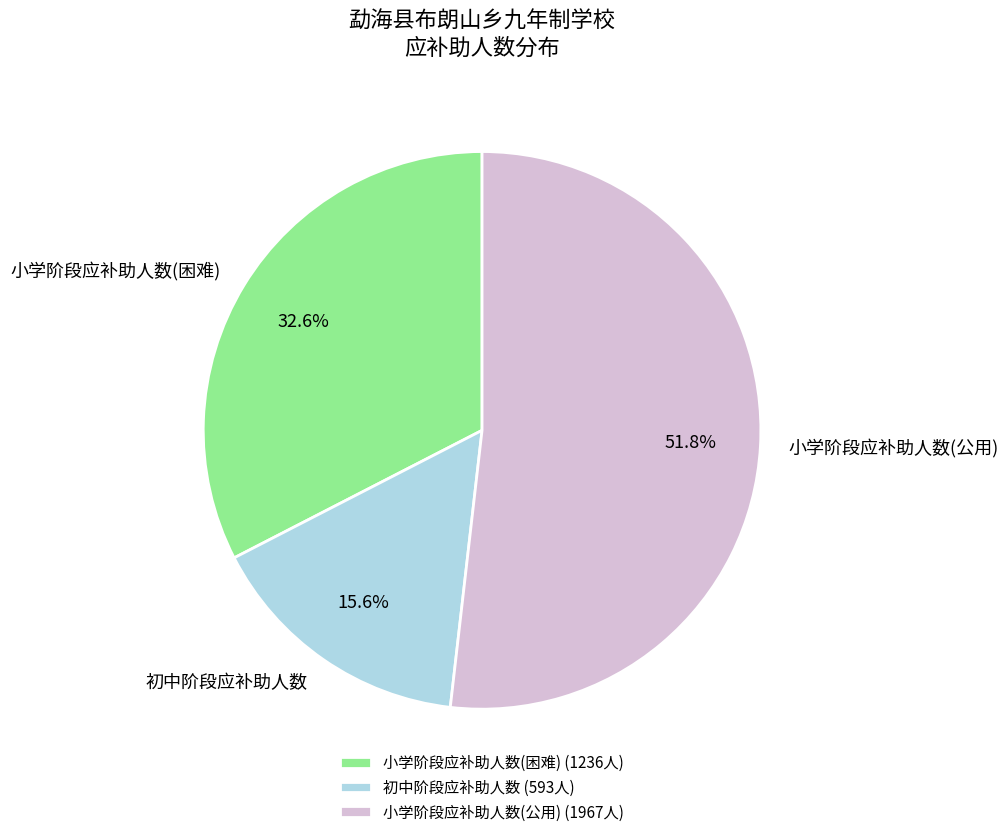

Combined, what portion of the pie is 初中阶段应补助人数 and 小学阶段应补助人数(公用)?

67.4%